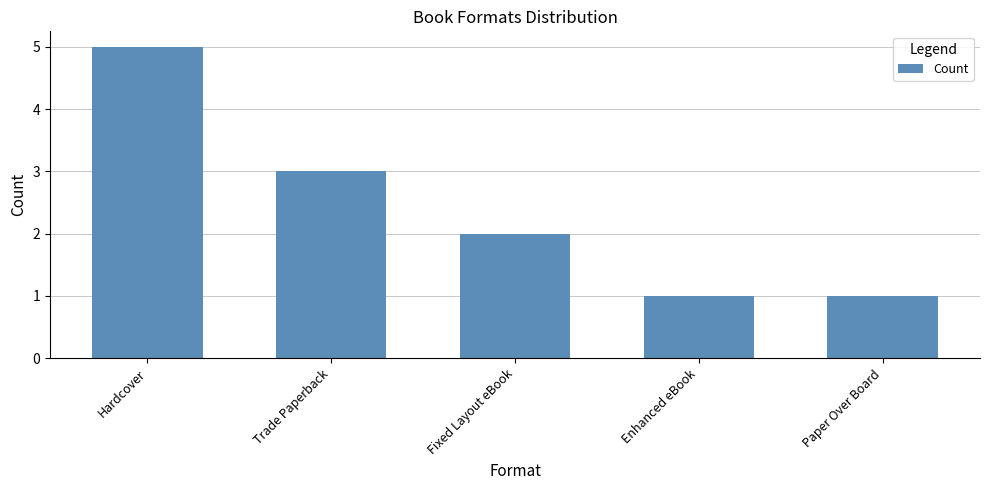

The value at Trade Paperback is 3. True or false?

True